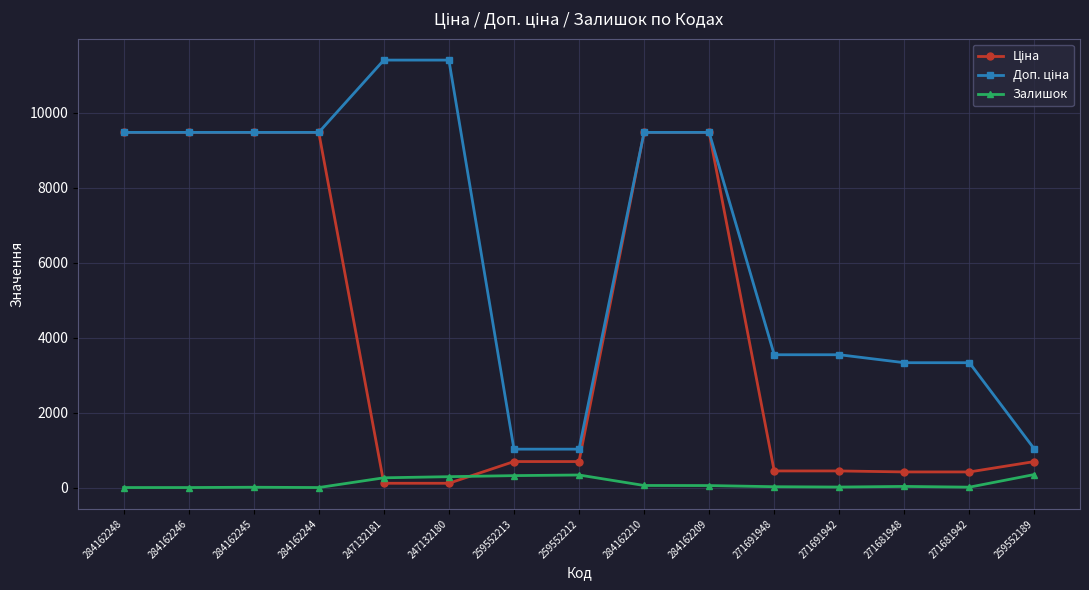

True or false: Залишок has a value of 13.0 at 271691942.

True